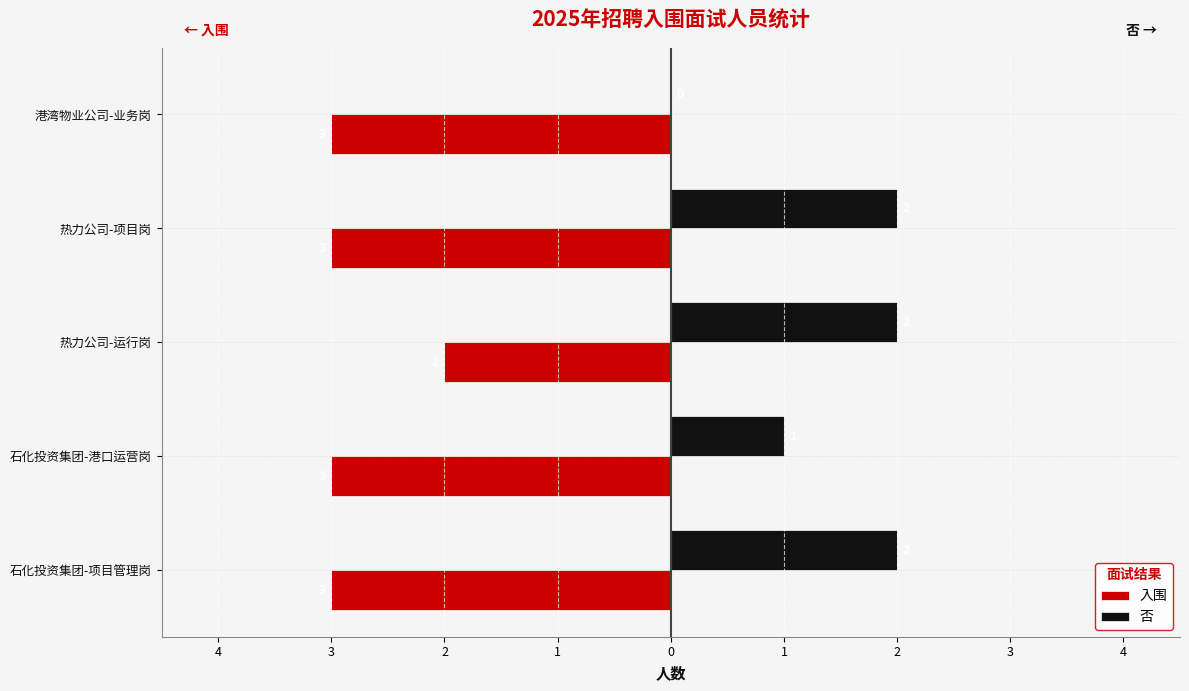

What are all the series names shown in the legend?

入围, 否